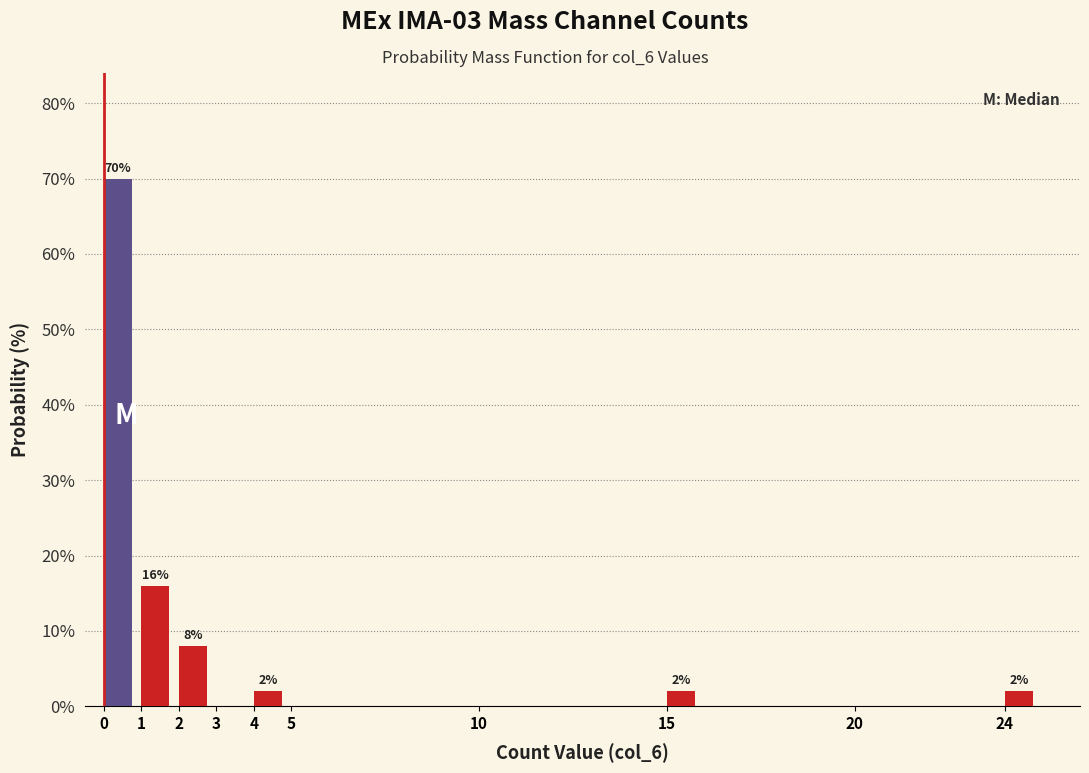

Which range on the x-axis has the tallest bar?

0 to 1